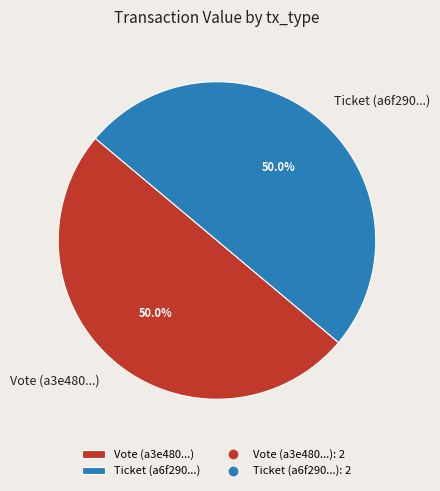

Approximately how many times larger is the value at Vote (a3e480...) compared to Ticket (a6f290...)?

1.0